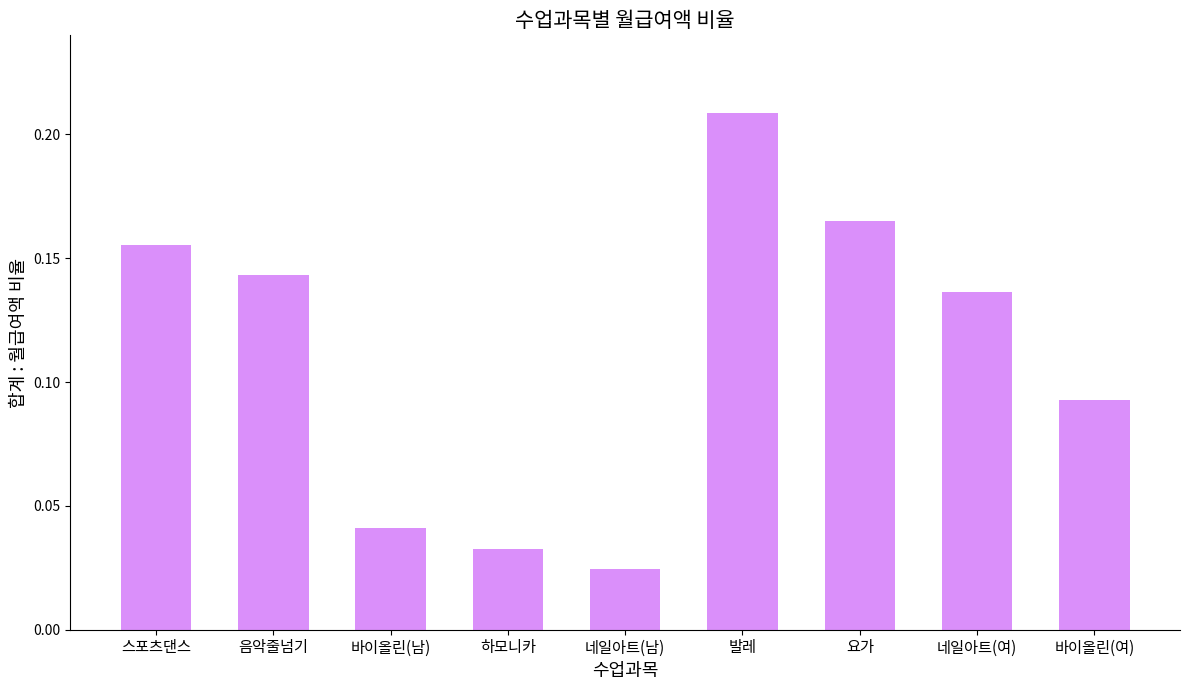

What position from the right is 네일아트(남)?

5